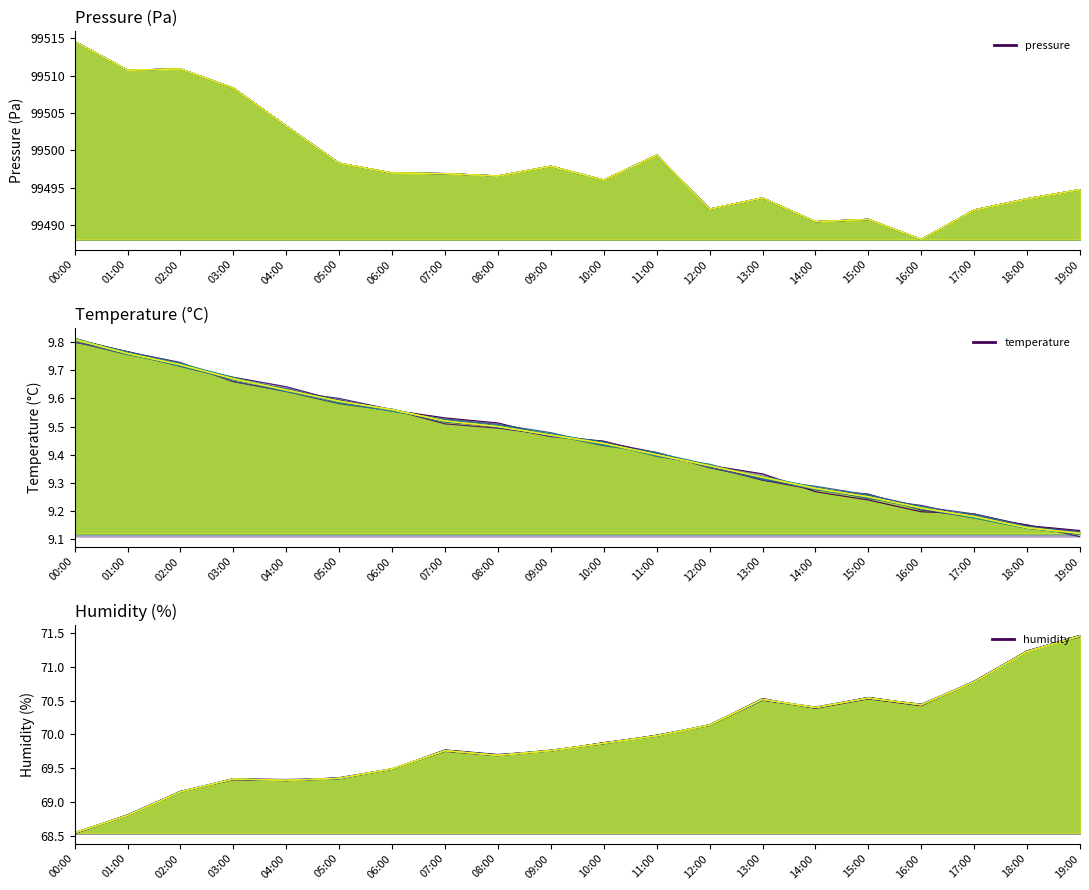

Where does the data first go above 69?

02:00